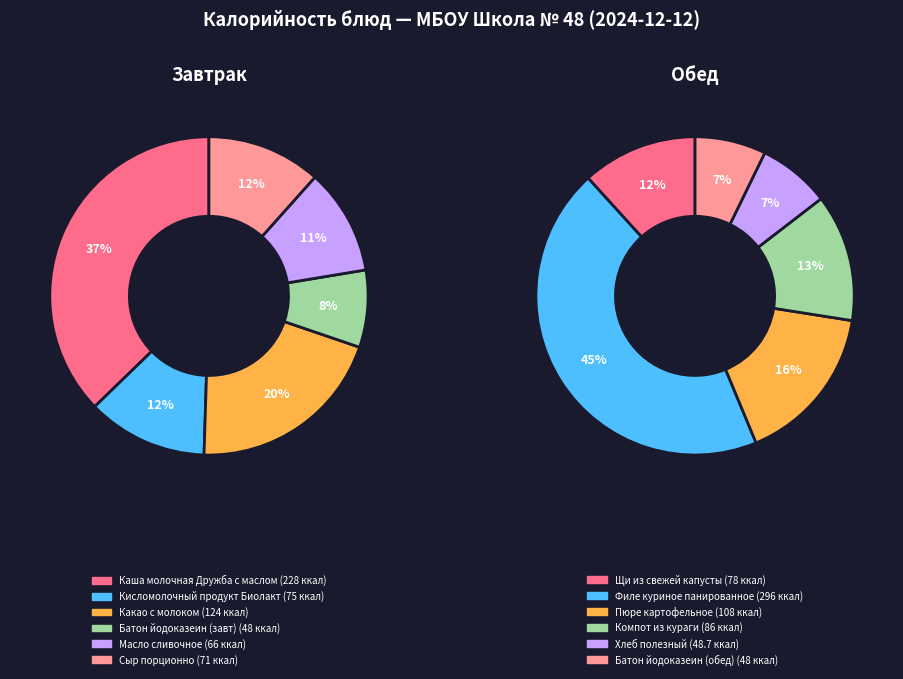

Which series has the largest range (max minus min)?

Обед